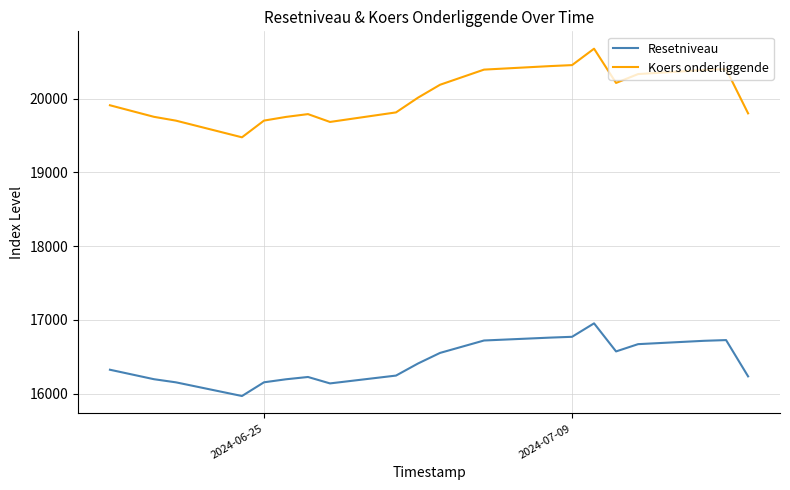

What is the difference between the maximum and minimum values in the Resetniveau series?

984.6